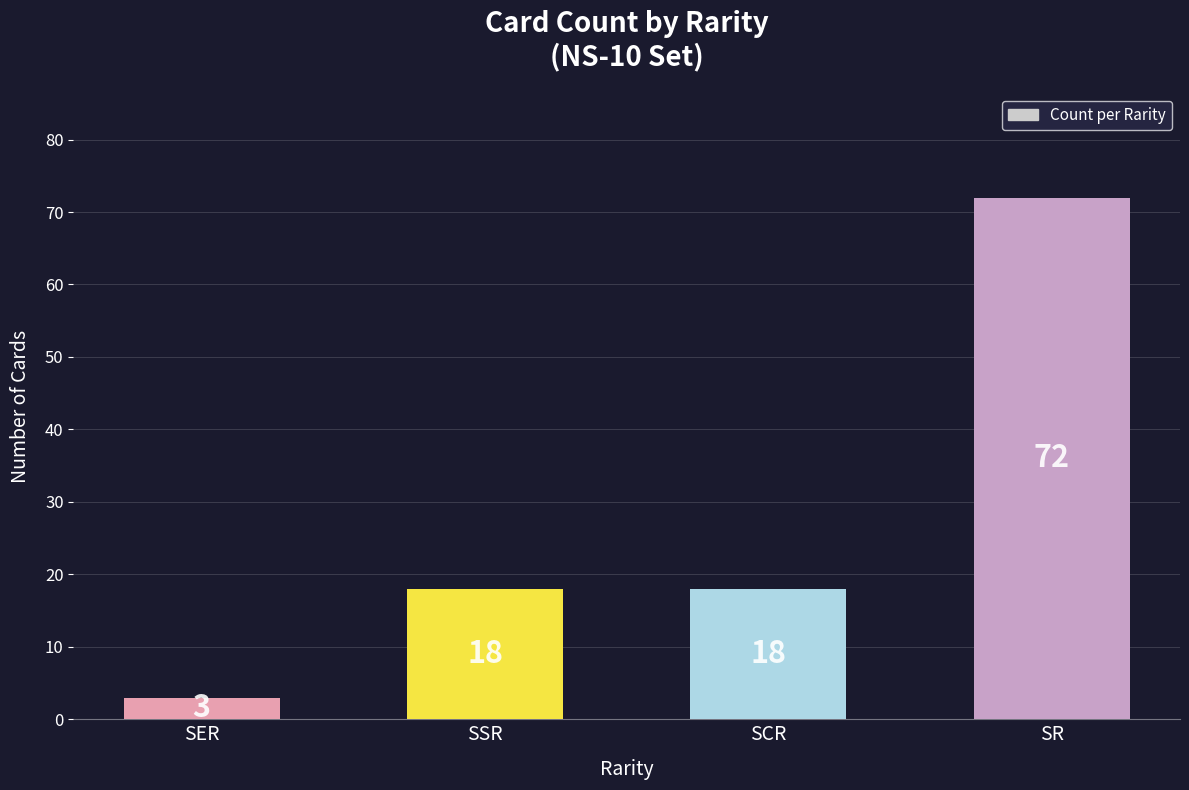

Count the values in the range 18 to 72.

3